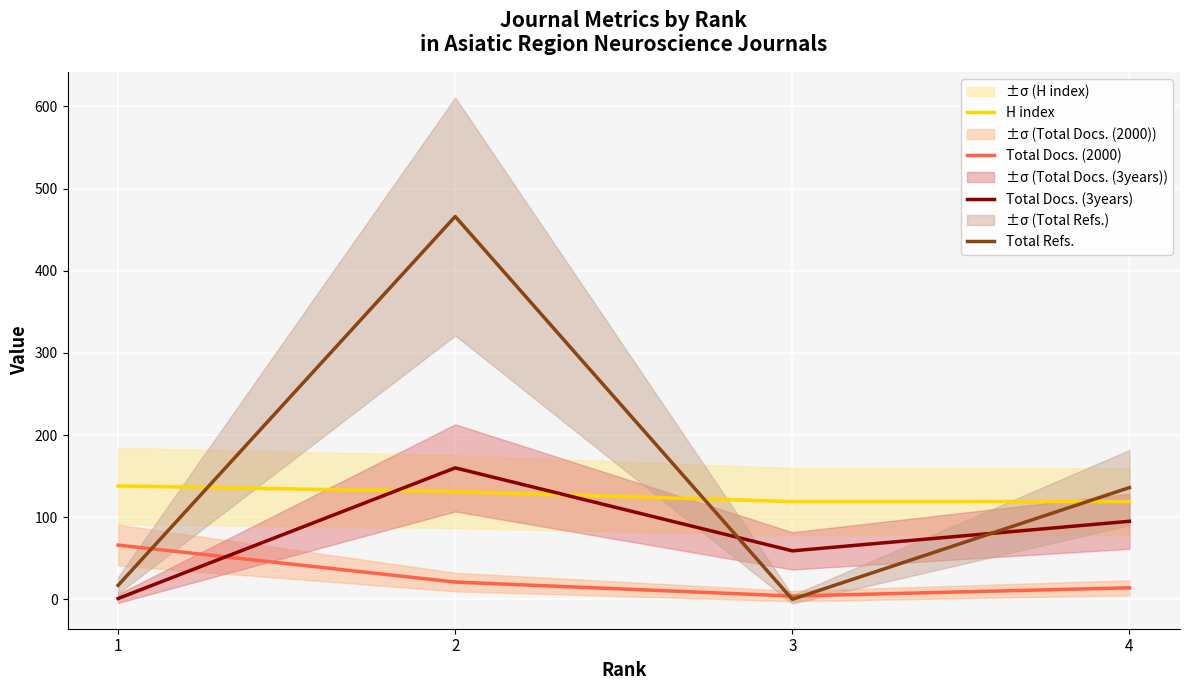

What are all the series names shown in the legend?

H index, Total Docs. (2000), Total Docs. (3years), Total Refs.